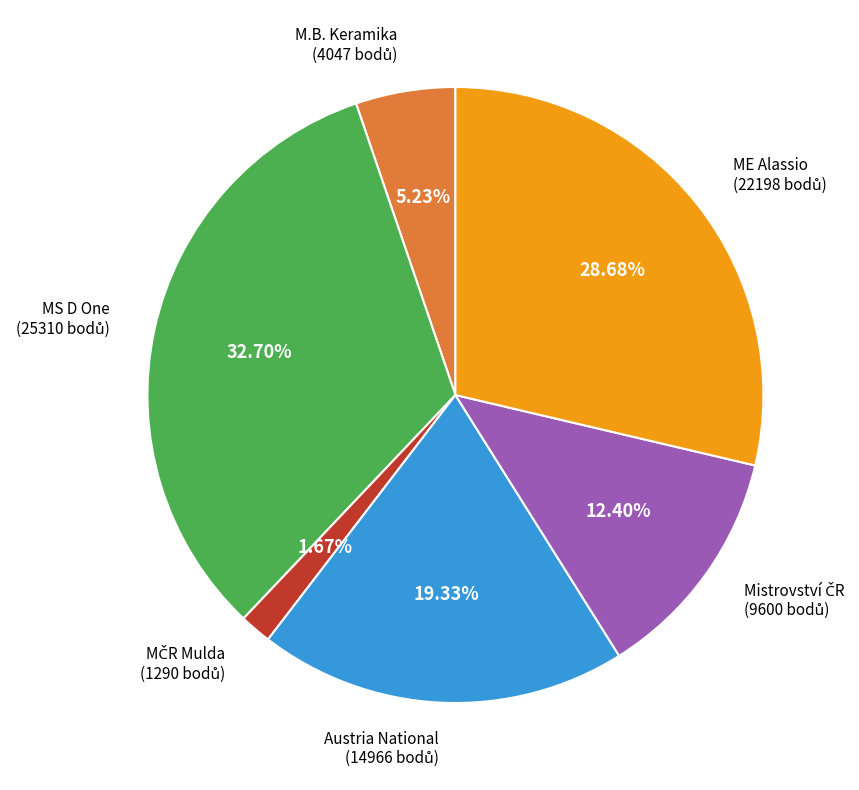

Is there any slice that represents more than half of the pie?

No